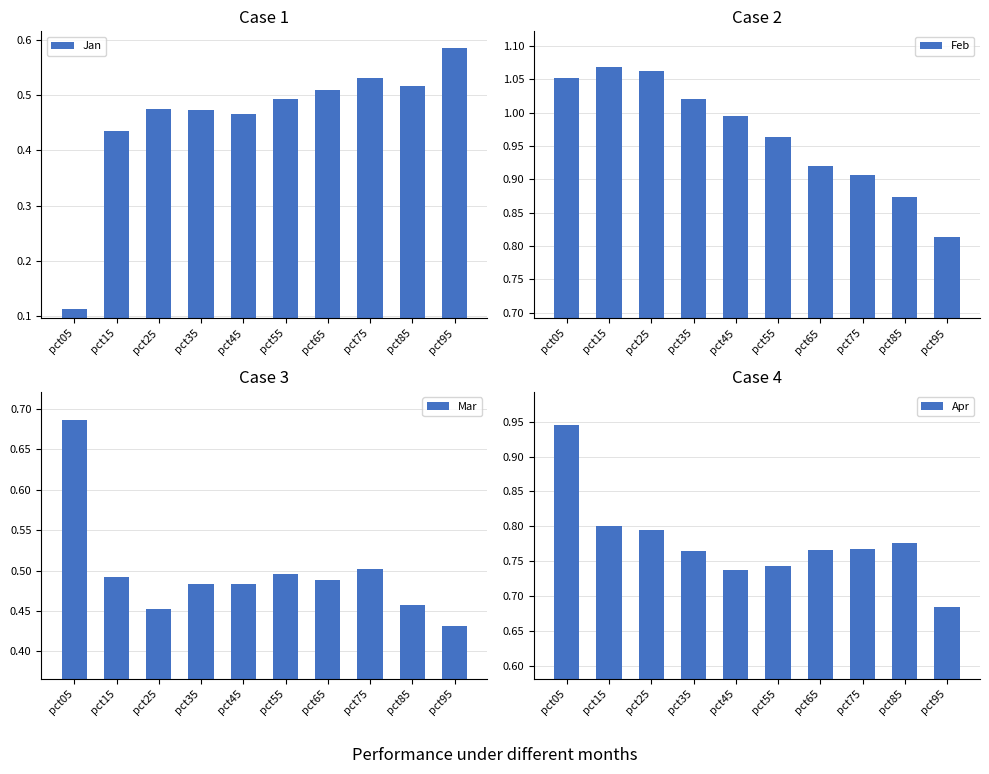

Count the number of categories in the chart.

10